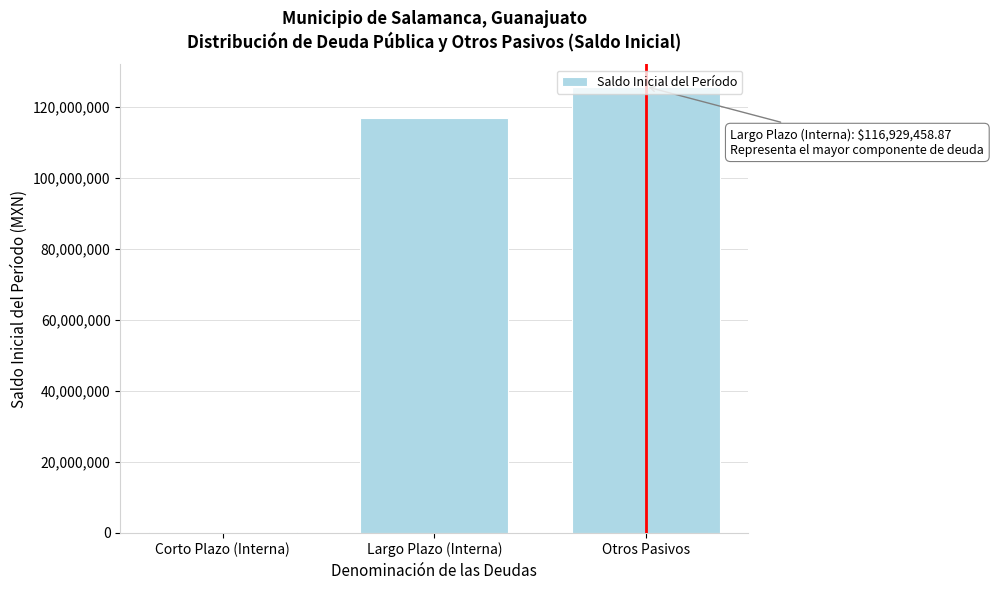

True or false: the data shows 116929458.9 at Largo Plazo (Interna).

True